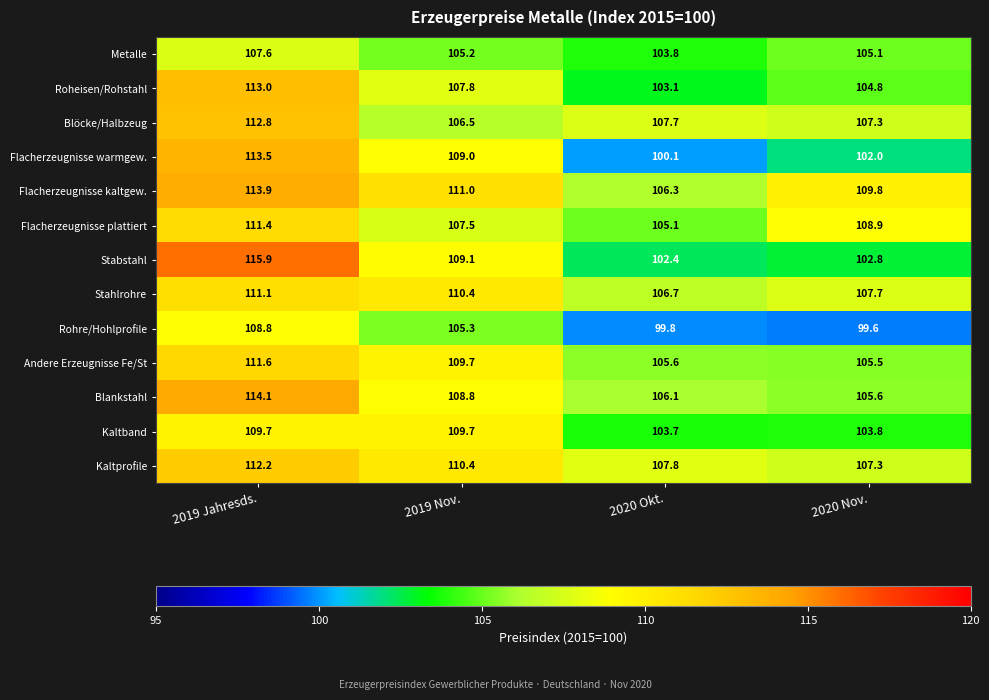

Rank the series by their maximum value, from lowest to highest.

Metalle, Rohre/Hohlprofile, Kaltband, Stahlrohre, Flacherzeugnisse plattiert, Andere Erzeugnisse Fe/St, Kaltprofile, Blöcke/Halbzeug, Roheisen/Rohstahl, Flacherzeugnisse warmgew., Flacherzeugnisse kaltgew., Blankstahl, Stabstahl